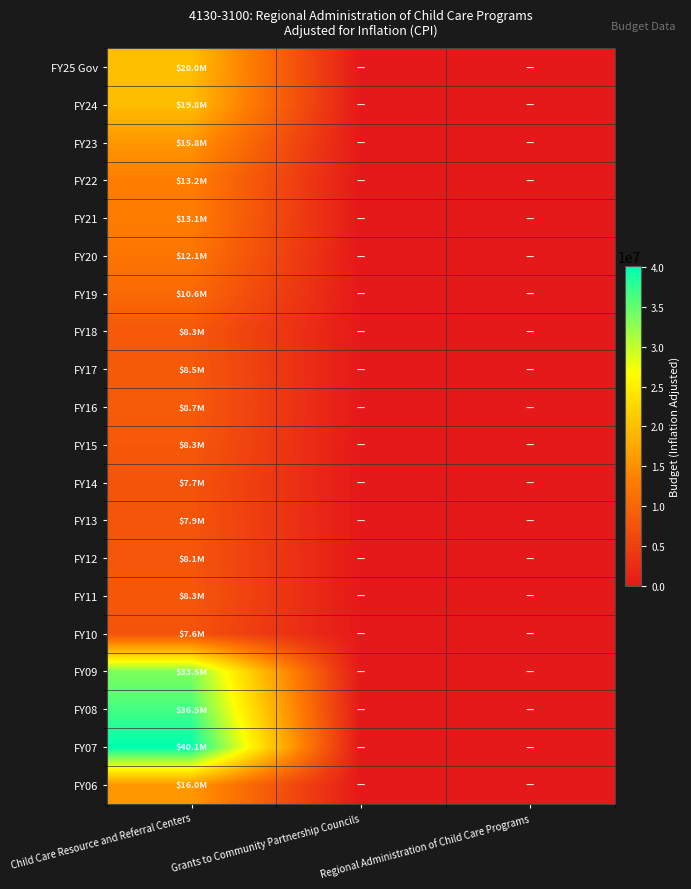

Reading left to right, what are all the values shown in this chart?

FY25 Gov: Child Care Resource and Referral Centers=20000000	Grants to Community Partnership Councils=0	Regional Administration of Child Care Programs=0
FY24: Child Care Resource and Referral Centers=19824743	Grants to Community Partnership Councils=0	Regional Administration of Child Care Programs=0
FY23: Child Care Resource and Referral Centers=15797846	Grants to Community Partnership Councils=0	Regional Administration of Child Care Programs=0
FY22: Child Care Resource and Referral Centers=13165913	Grants to Community Partnership Councils=0	Regional Administration of Child Care Programs=0
FY21: Child Care Resource and Referral Centers=13050889	Grants to Community Partnership Councils=0	Regional Administration of Child Care Programs=0
FY20: Child Care Resource and Referral Centers=12130491	Grants to Community Partnership Councils=0	Regional Administration of Child Care Programs=0
FY19: Child Care Resource and Referral Centers=10598425	Grants to Community Partnership Councils=0	Regional Administration of Child Care Programs=0
FY18: Child Care Resource and Referral Centers=8324138	Grants to Community Partnership Councils=0	Regional Administration of Child Care Programs=0
FY17: Child Care Resource and Referral Centers=8510739	Grants to Community Partnership Councils=0	Regional Administration of Child Care Programs=0
FY16: Child Care Resource and Referral Centers=8669074	Grants to Community Partnership Councils=0	Regional Administration of Child Care Programs=0
FY15: Child Care Resource and Referral Centers=8334481	Grants to Community Partnership Councils=0	Regional Administration of Child Care Programs=0
FY14: Child Care Resource and Referral Centers=7733879	Grants to Community Partnership Councils=0	Regional Administration of Child Care Programs=0
FY13: Child Care Resource and Referral Centers=7934443	Grants to Community Partnership Councils=0	Regional Administration of Child Care Programs=0
FY12: Child Care Resource and Referral Centers=8068171	Grants to Community Partnership Councils=0	Regional Administration of Child Care Programs=0
FY11: Child Care Resource and Referral Centers=8305119	Grants to Community Partnership Councils=0	Regional Administration of Child Care Programs=0
FY10: Child Care Resource and Referral Centers=7648999	Grants to Community Partnership Councils=0	Regional Administration of Child Care Programs=0
FY09: Child Care Resource and Referral Centers=33542481	Grants to Community Partnership Councils=0	Regional Administration of Child Care Programs=0
FY08: Child Care Resource and Referral Centers=36480383	Grants to Community Partnership Councils=0	Regional Administration of Child Care Programs=0
FY07: Child Care Resource and Referral Centers=40146673	Grants to Community Partnership Councils=0	Regional Administration of Child Care Programs=0
FY06: Child Care Resource and Referral Centers=15961743	Grants to Community Partnership Councils=0	Regional Administration of Child Care Programs=0